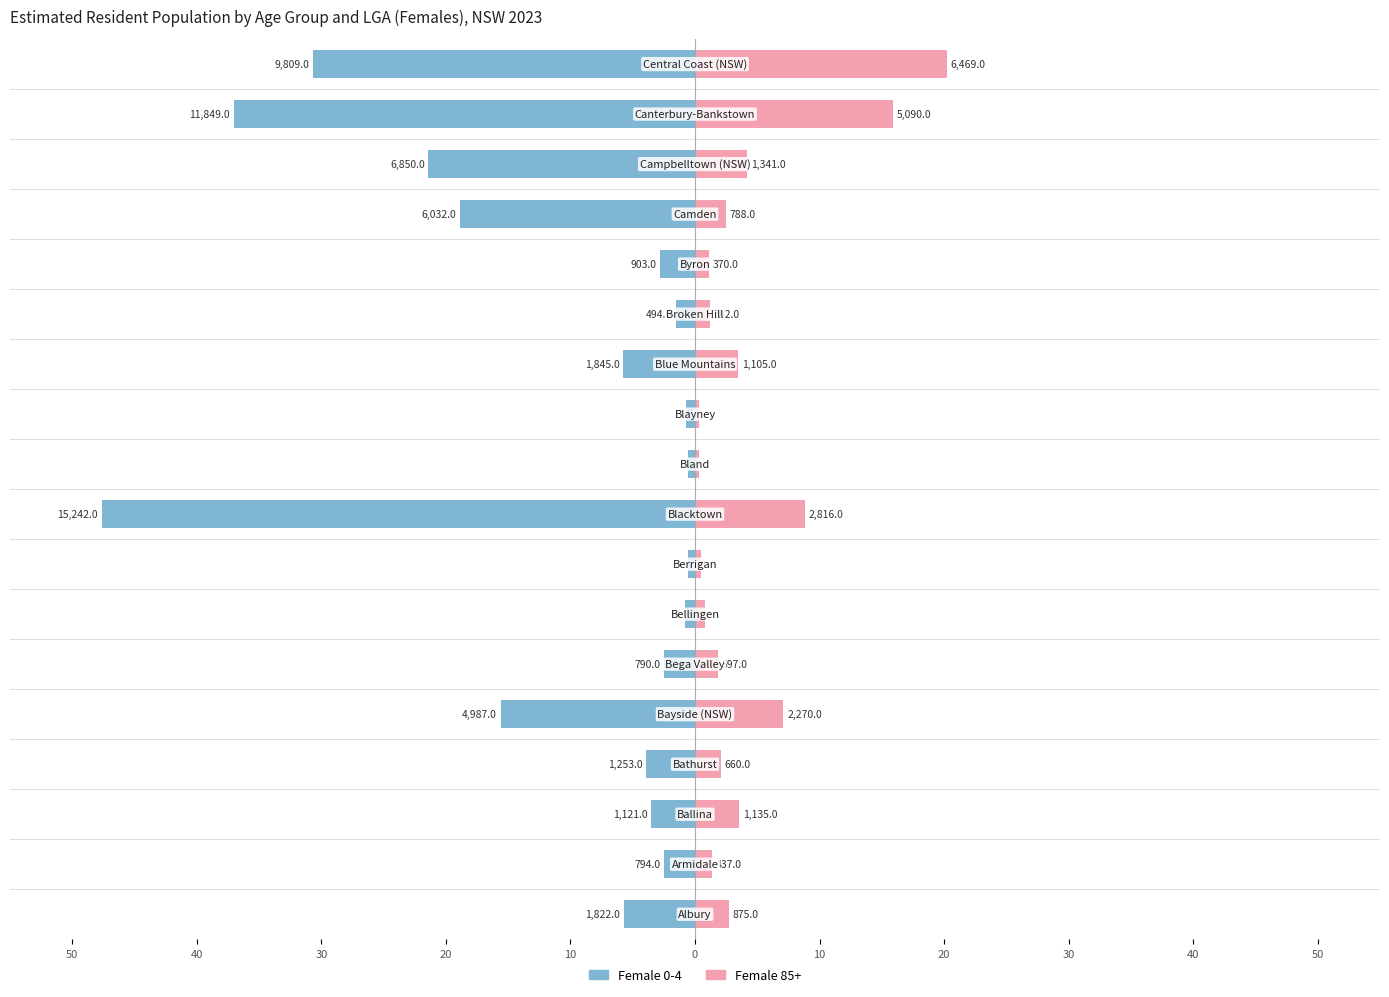

At 50, list the series in order from smallest to largest.

Female 0-4, Female 85+